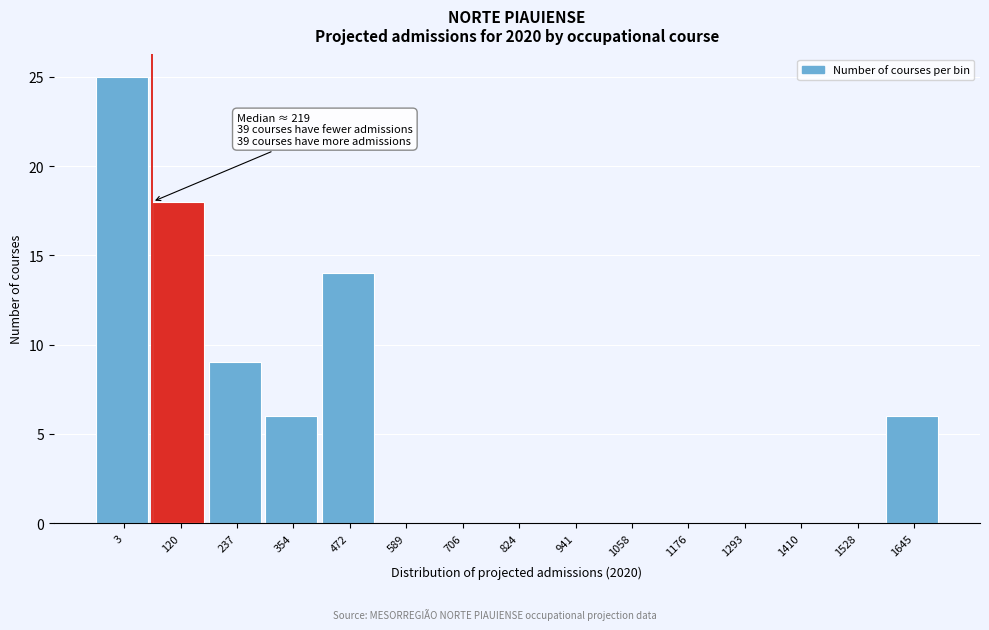

Reading right to left, extract all data points from this chart.

1645=6	1528=0	1410=0	1293=0	1176=0	1058=0	941=0	824=0	706=0	589=0	472=14	354=6	237=9	120=18	3=25